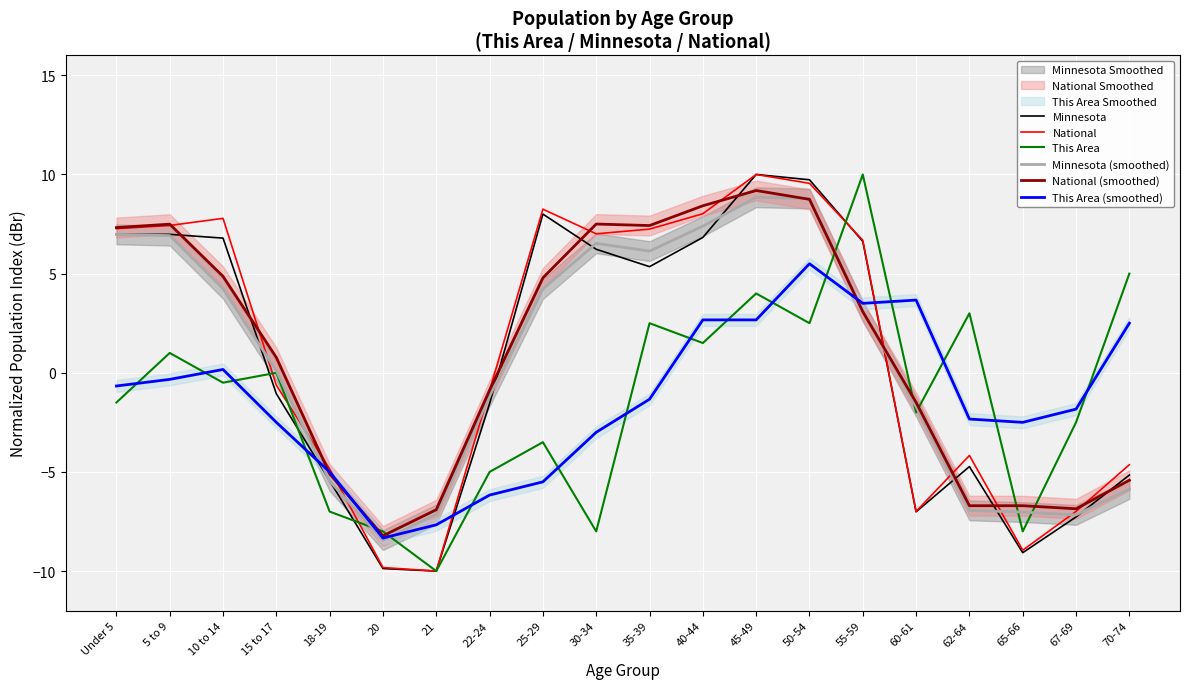

Reading left to right, list all the values displayed in this chart.

Minnesota: 7.0	7.0	6.8	-1.1	-5.4	-9.9	-10.0	-1.6	8.0	6.2	5.4	6.8	10.0	9.7	6.6	-7.0	-4.7	-9.1	-7.3	-5.2
National: 7.3	7.4	7.8	-0.6	-4.8	-9.8	-10.0	-0.9	8.2	7.0	7.2	8.0	10.0	9.6	6.7	-7.0	-4.2	-8.9	-7.0	-4.6
This Area: -1.5	1.0	-0.5	0.0	-7.0	-8.0	-10.0	-5.0	-3.5	-8.0	2.5	1.5	4.0	2.5	10.0	-2.0	3.0	-8.0	-2.5	5.0
Minnesota (smoothed): 7.0	6.9	4.2	0.1	-5.5	-8.4	-7.1	-1.2	4.2	6.5	6.1	7.4	8.9	8.8	3.1	-1.7	-6.9	-7.0	-7.2	-5.9
National (smoothed): 7.3	7.5	4.9	0.8	-5.1	-8.2	-6.9	-0.9	4.8	7.5	7.4	8.4	9.2	8.7	3.1	-1.5	-6.7	-6.7	-6.9	-5.4
This Area (smoothed): -0.7	-0.3	0.2	-2.5	-5.0	-8.3	-7.7	-6.2	-5.5	-3.0	-1.3	2.7	2.7	5.5	3.5	3.7	-2.3	-2.5	-1.8	2.5